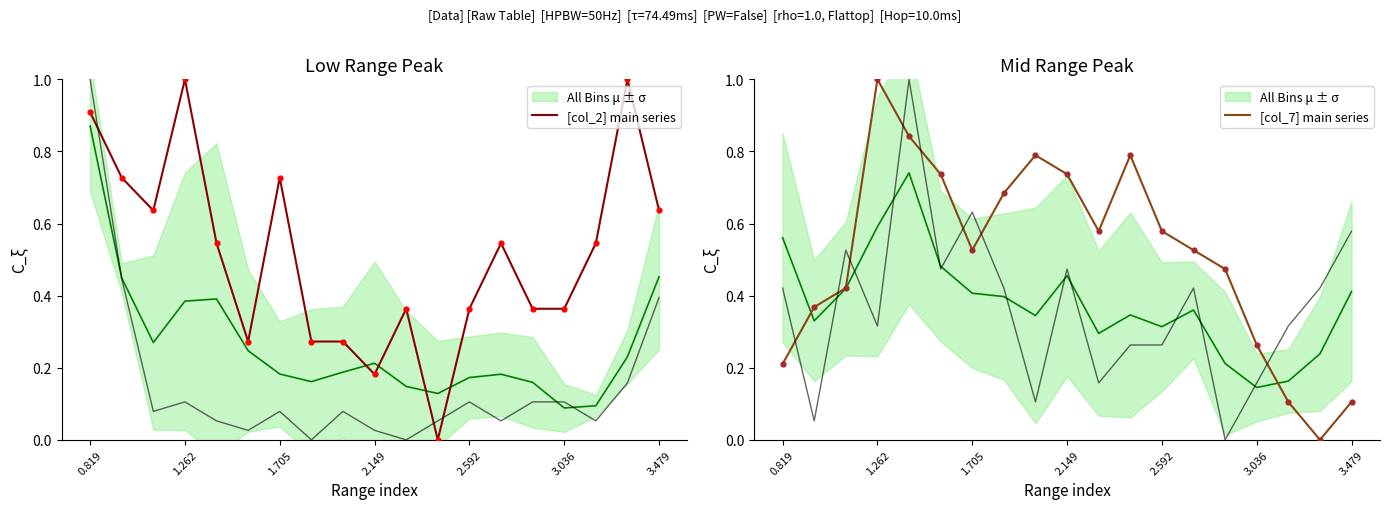

Is the value of [col_7] main series at 1.262 greater than the value of [col_2] main series at 10?

Yes